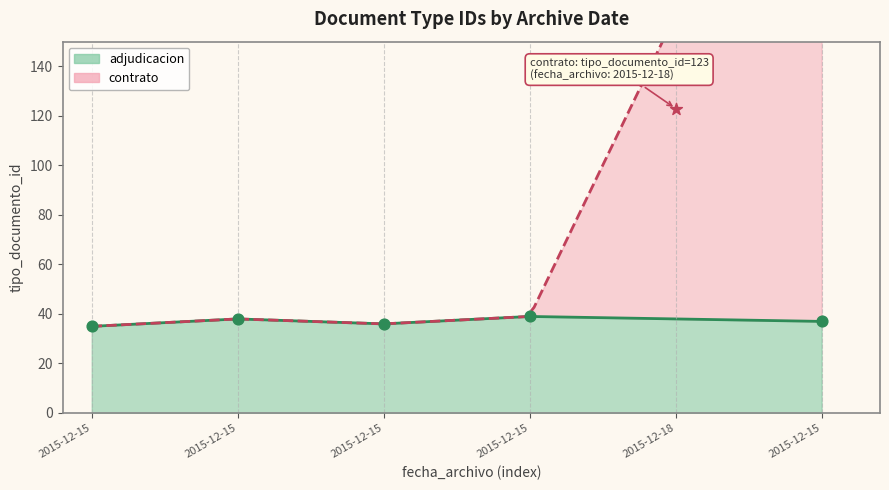

Approximately how many times larger is the value at 2015-12-15 compared to 2015-12-15?

1.0